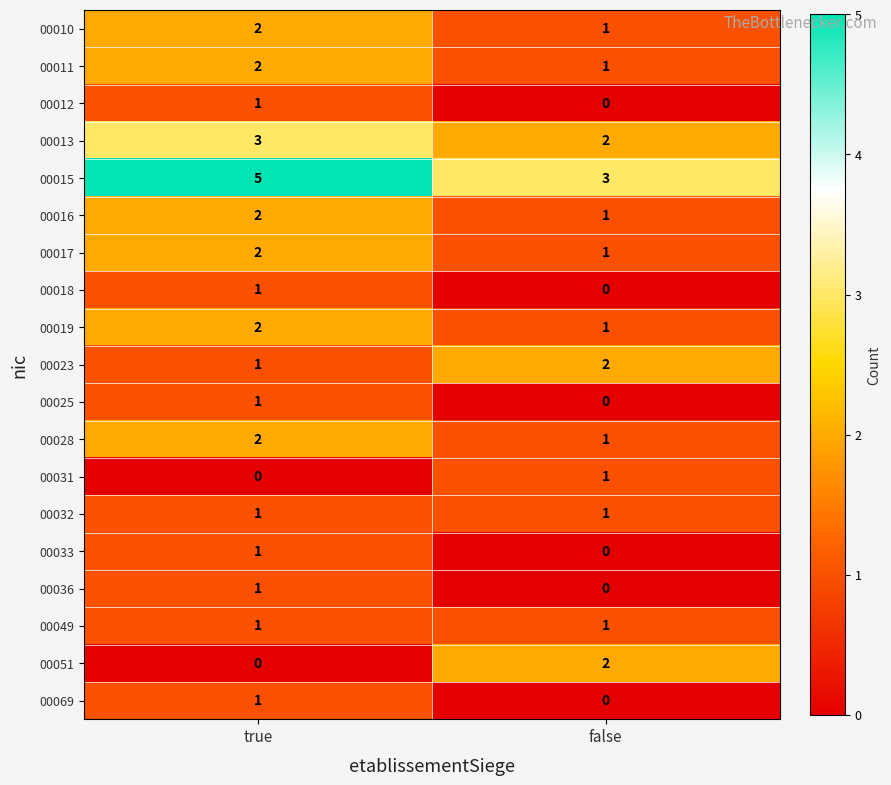

What is the total value across all series at false?

18